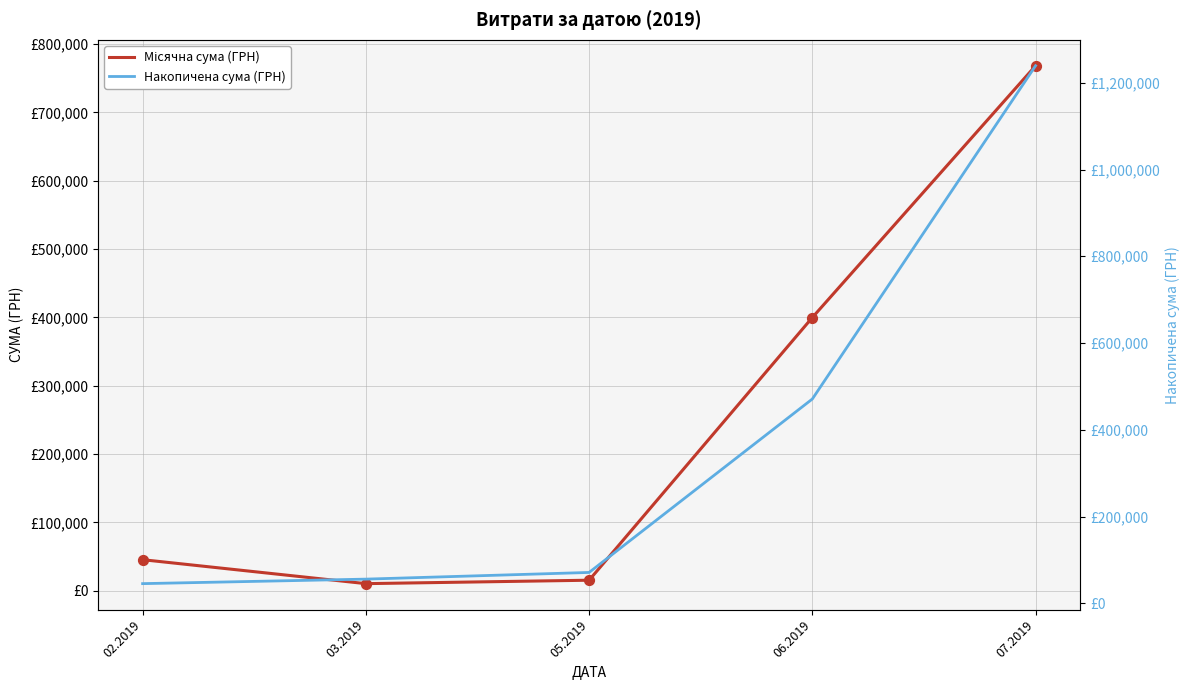

Which series has the largest total across all categories?

Накопичена сума (ГРН)